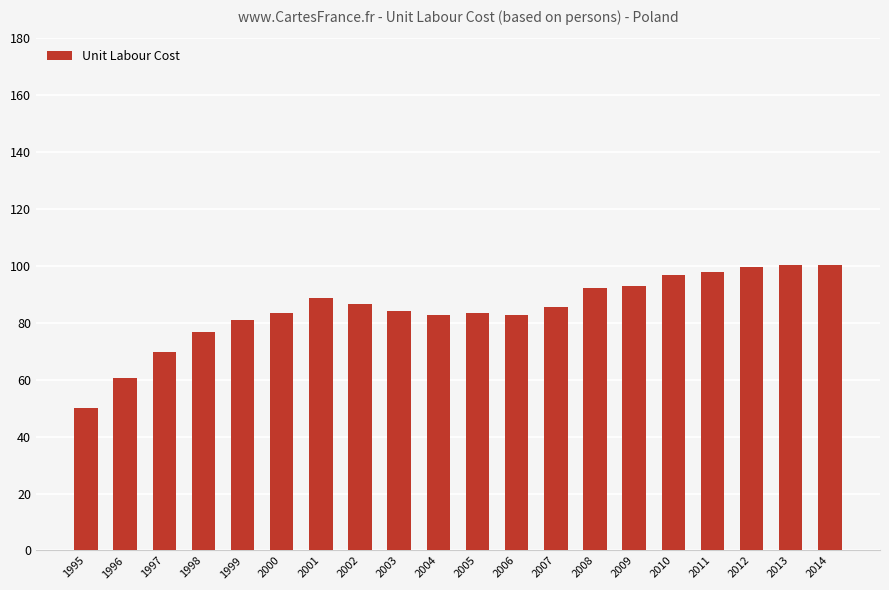

What is the ratio of the value at 2002 to the value at 2013?

0.9